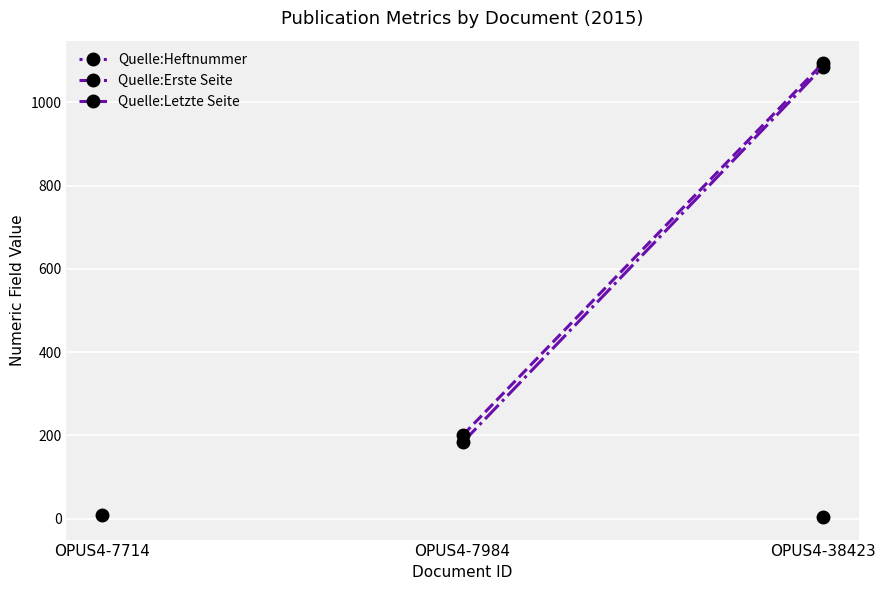

What are all the series names shown in the legend?

Quelle:Heftnummer, Quelle:Erste Seite, Quelle:Letzte Seite